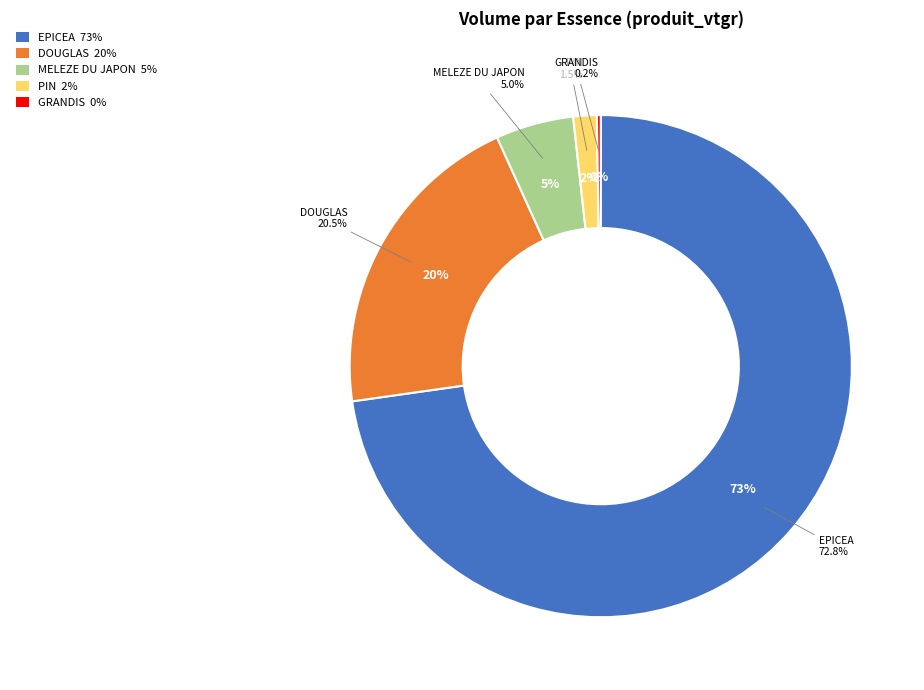

What is the majority slice?

EPICEA